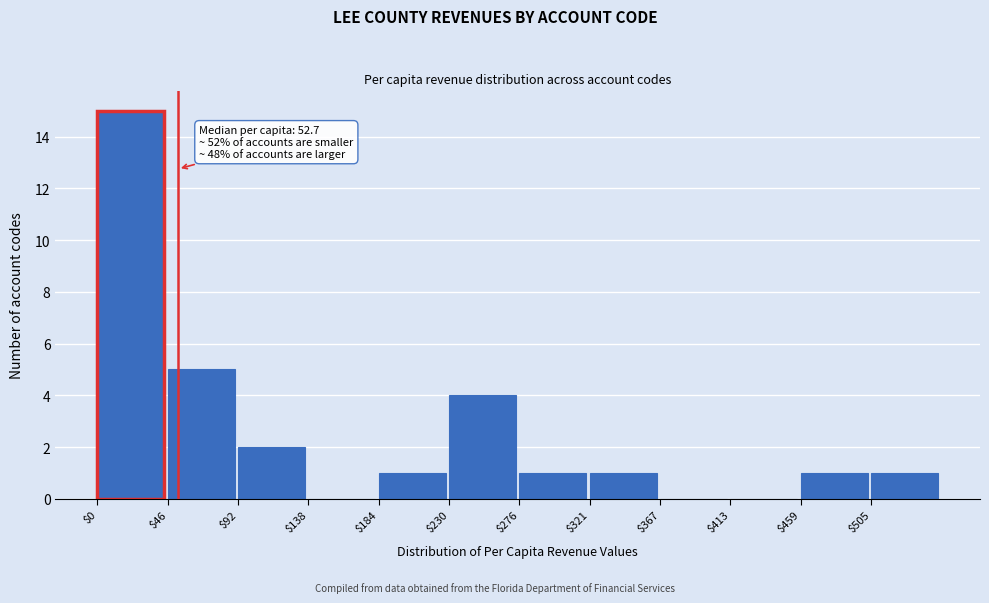

Which range on the x-axis has the tallest bar?

0 to 45